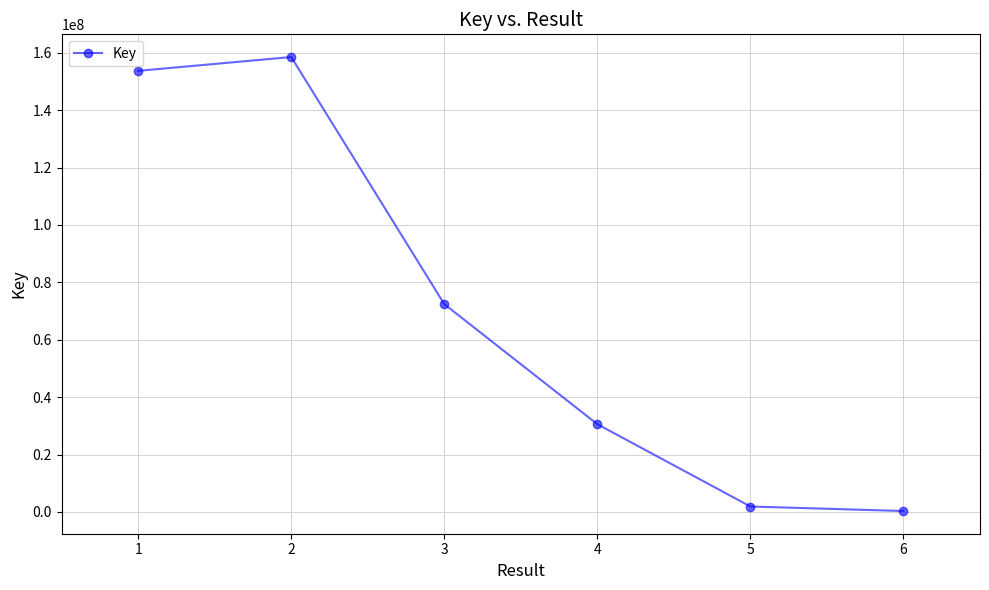

List the labels in order of value, smallest first.

6, 5, 4, 3, 1, 2